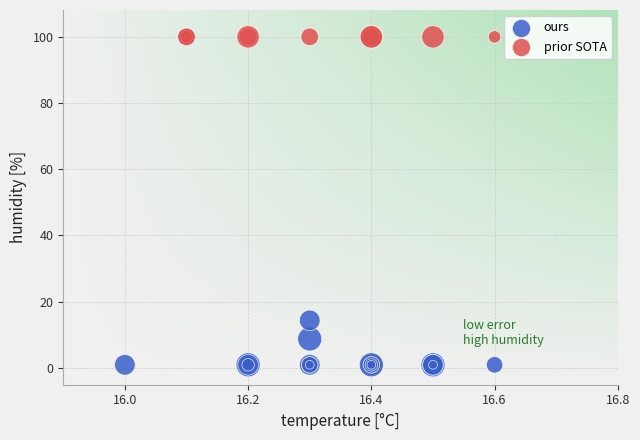

Which series contains the highest Y value?

prior SOTA